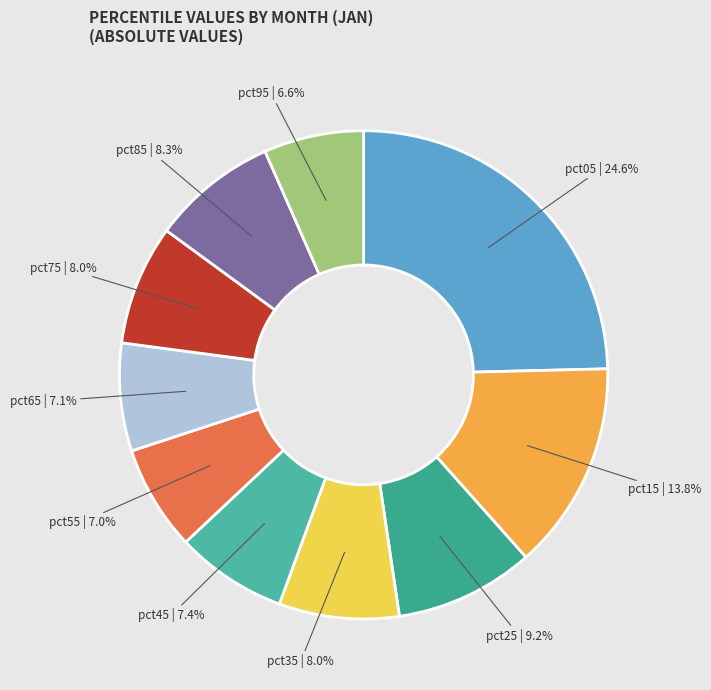

Between pct25 and pct95, which is larger?

pct25